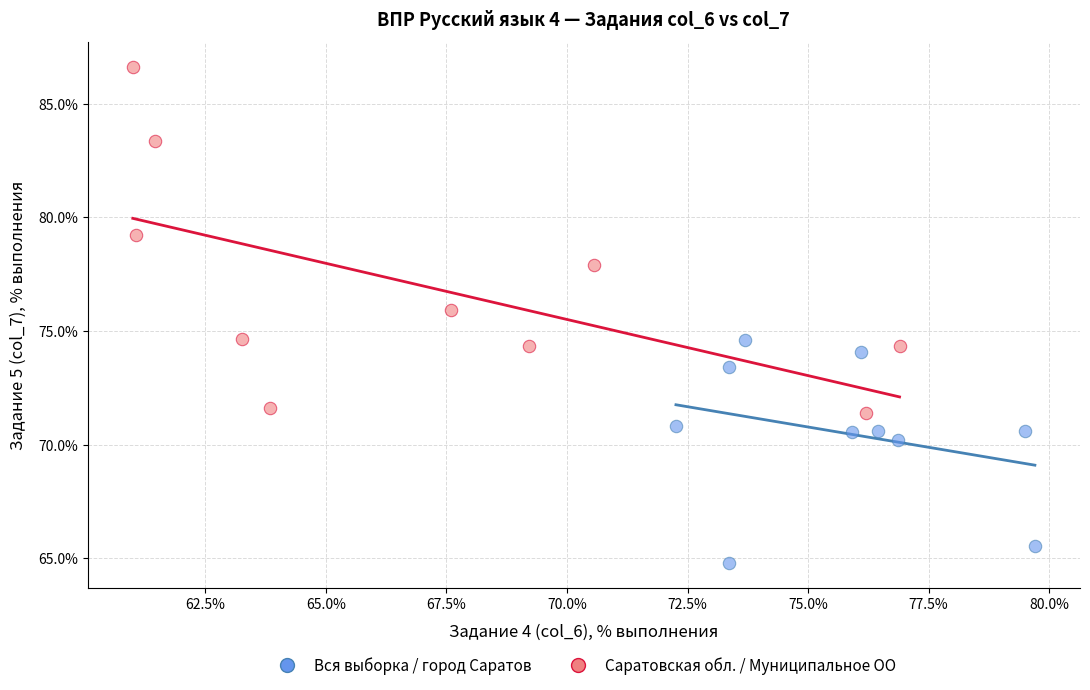

Which series reaches the minimum Y coordinate?

Вся выборка / город Саратов